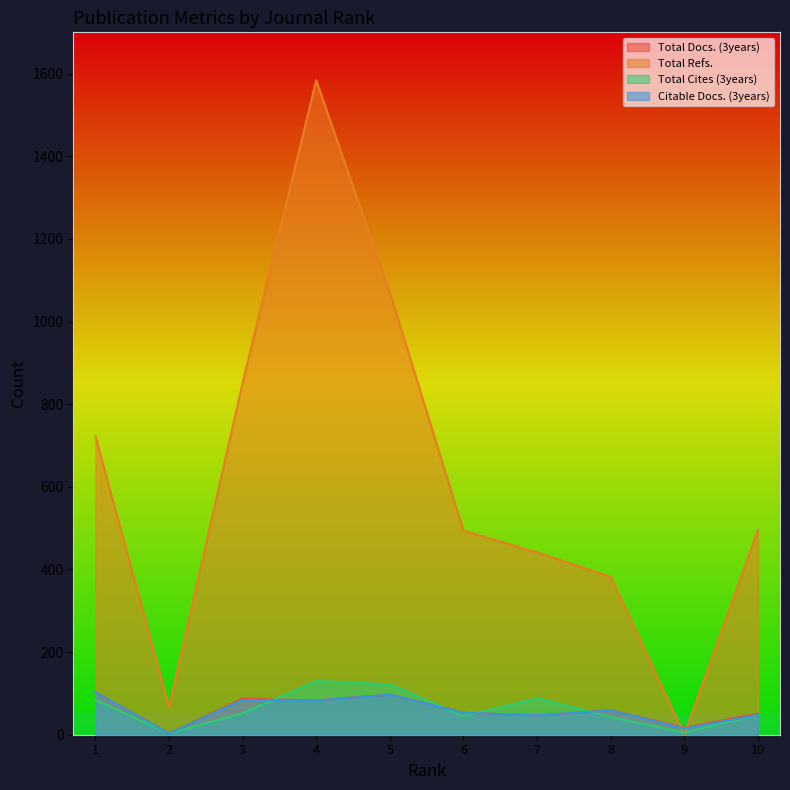

Which series has the largest total across all categories?

Total Refs.